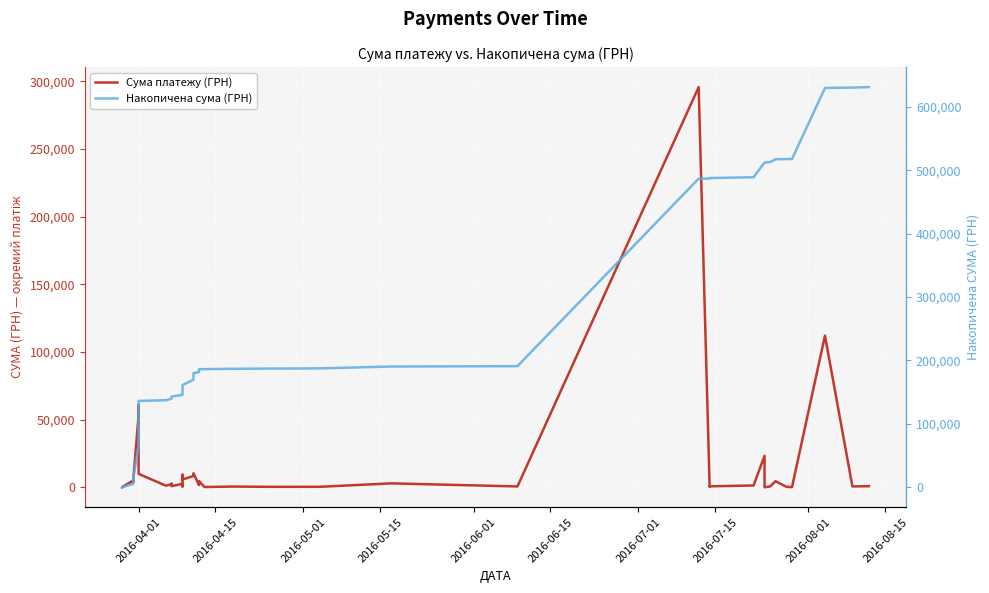

What is the value of the Накопичена сума (ГРН) point at the 5th from the left?

8891.3